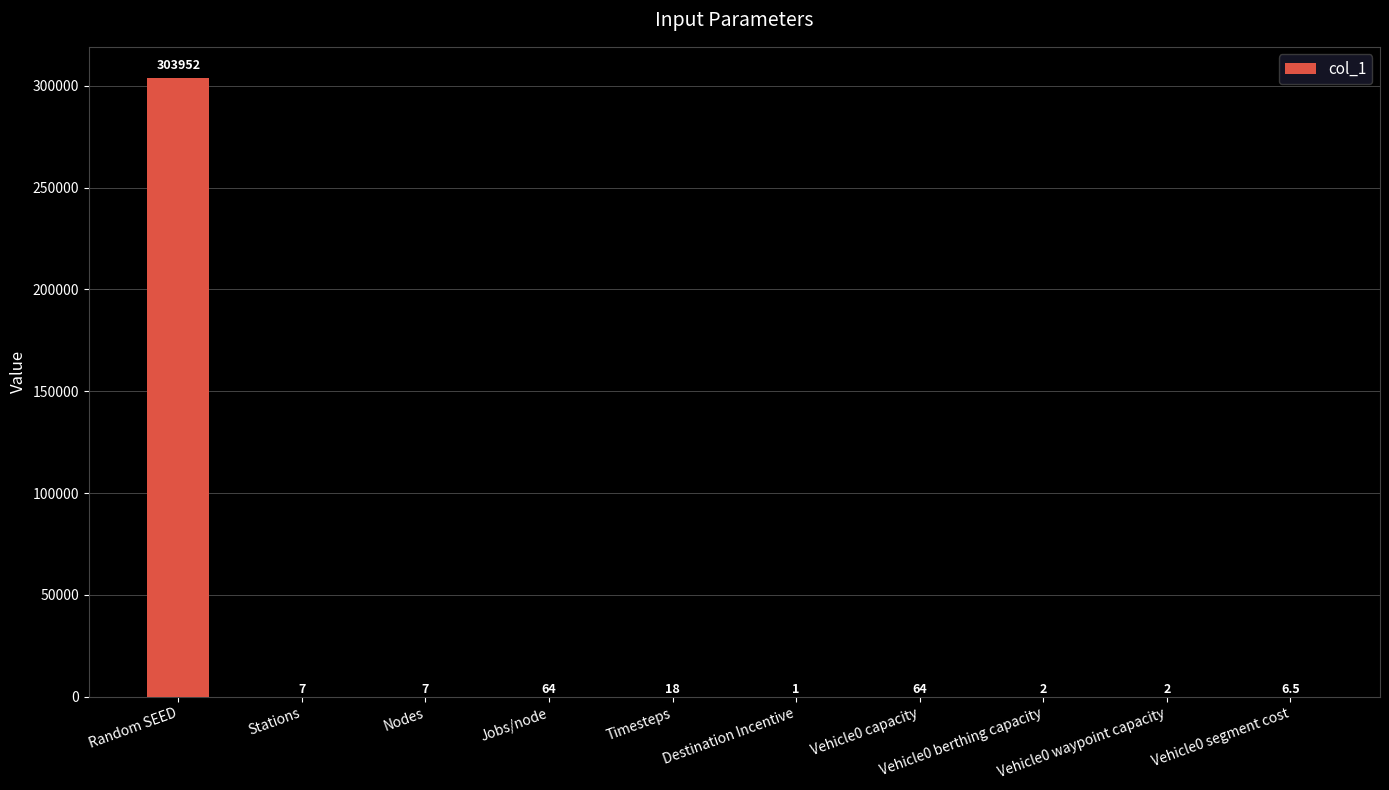

What is the sum of the values at Timesteps and Stations?

25.0